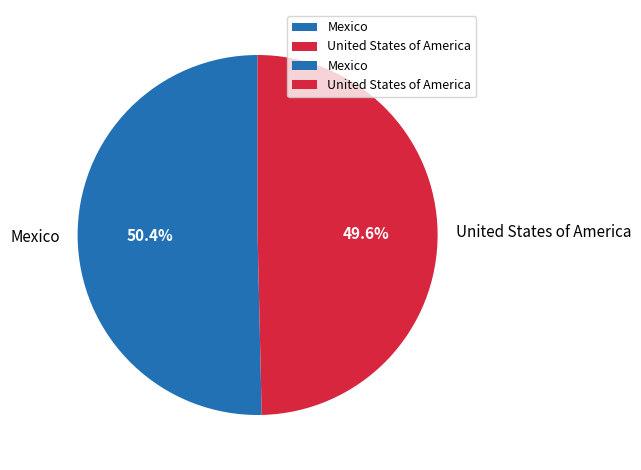

Is it true that United States of America is 61% of the pie?

False